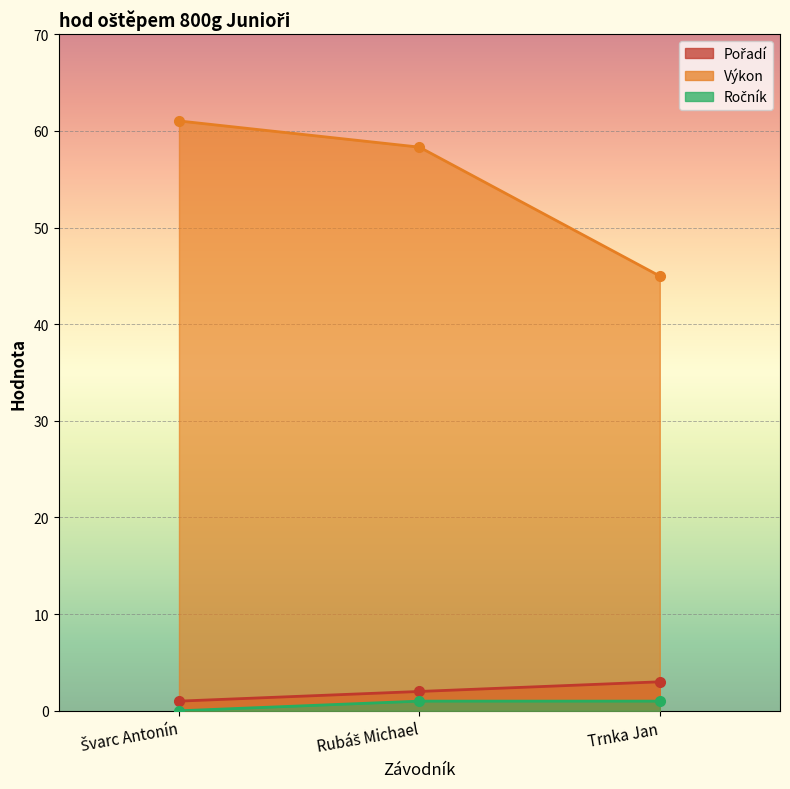

The Pořadí series shows 3.0 at Trnka Jan. True or false?

True